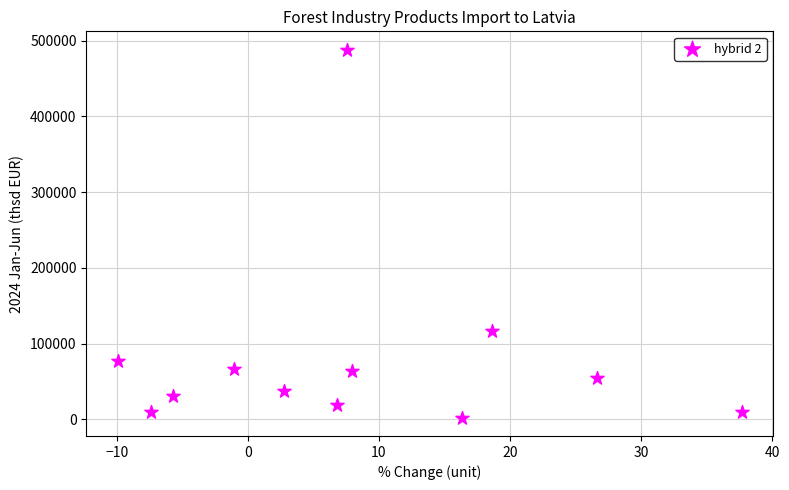

What Y value in the scatter plot is closest to 245107?

116576.2